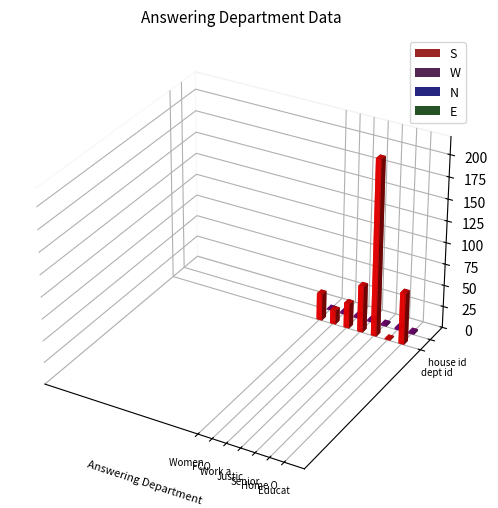

What is the label of the 7th bar from the left?

Home Office